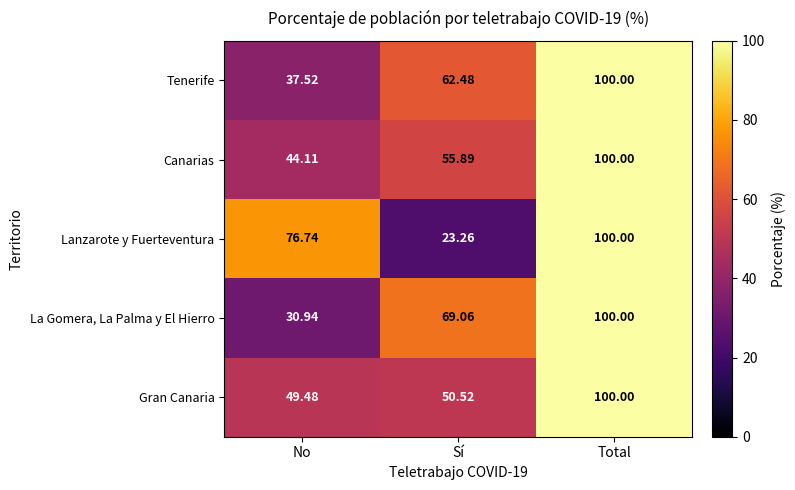

Between Sí and Total, which series saw the biggest shift?

Lanzarote y Fuerteventura